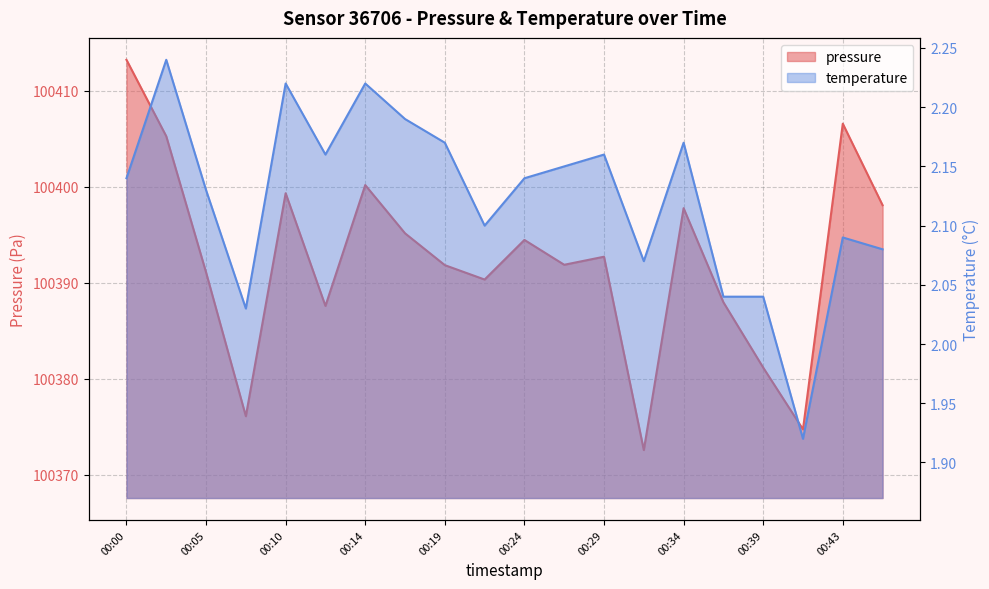

Which has a higher value, 00:34 or 00:19?

00:34